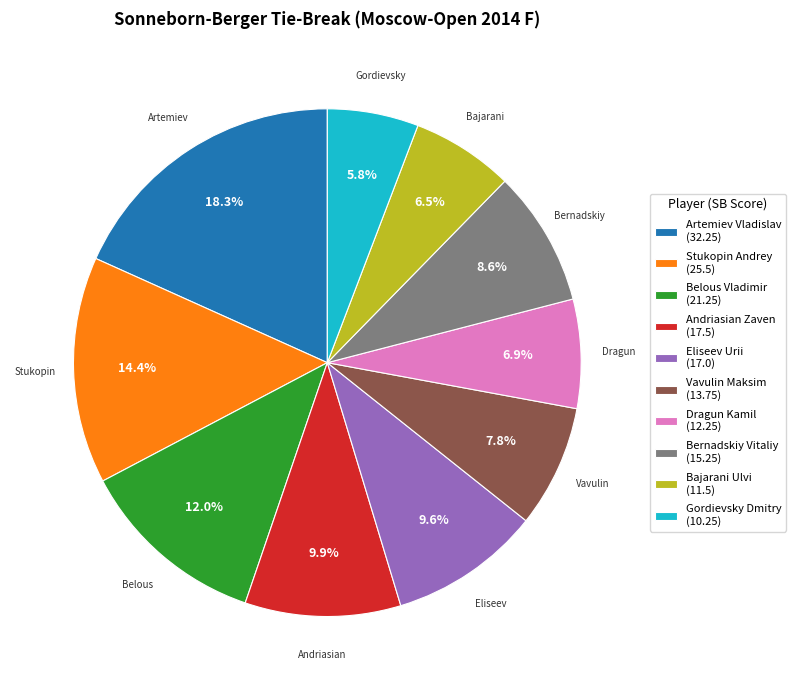

Is there any slice that represents more than half of the pie?

No